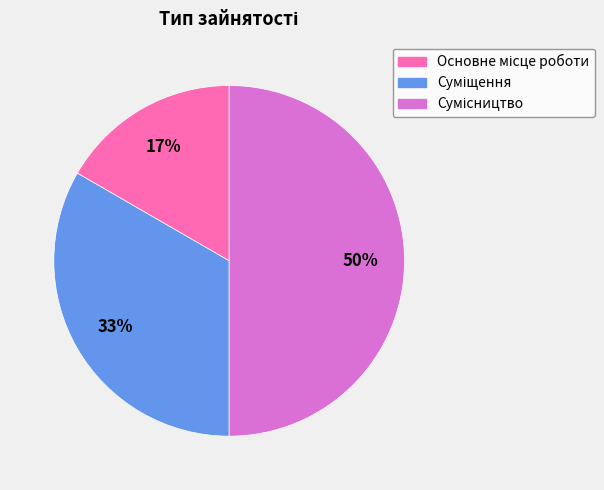

To the nearest percent, what is the average slice percentage?

33%